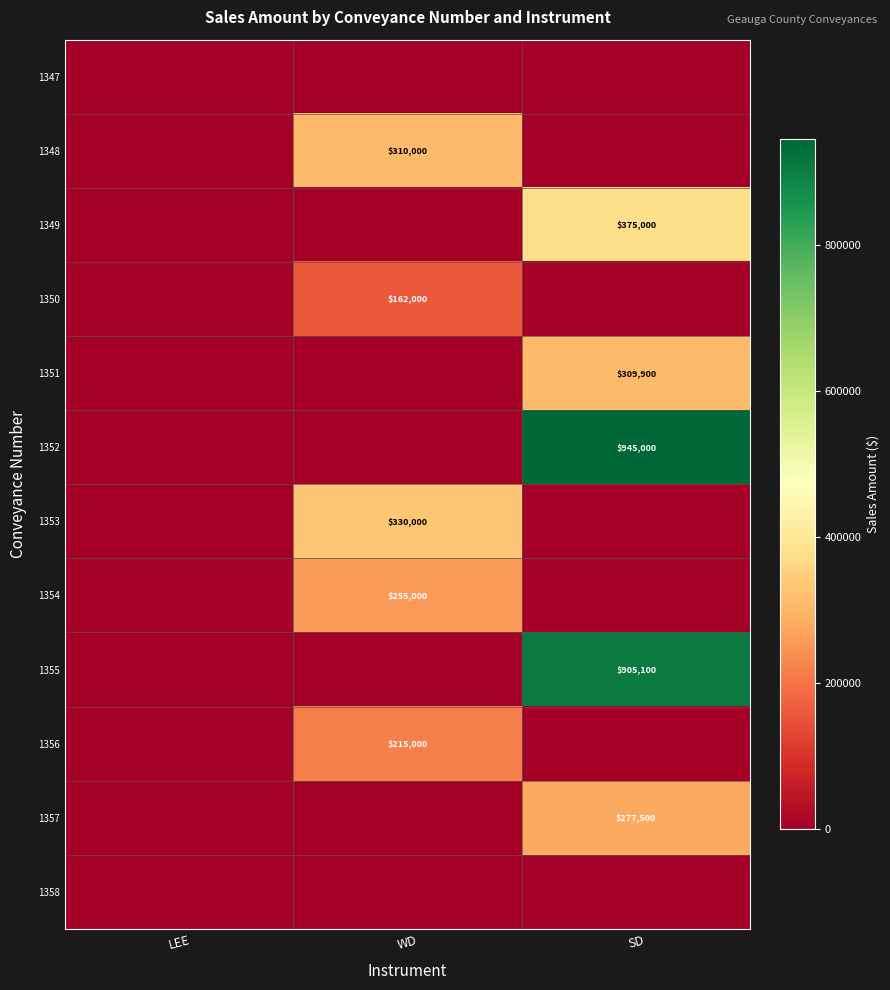

Is it true that 1350 equals 259443 at WD?

False